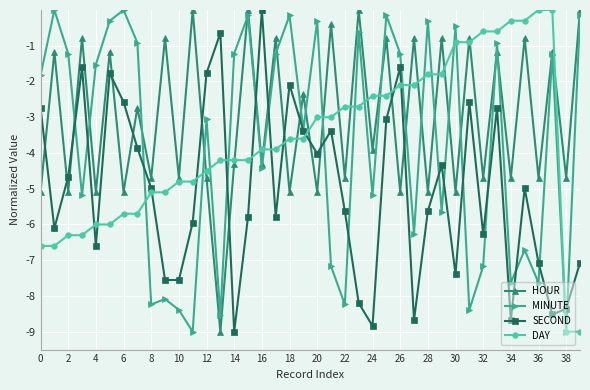

Which series has the largest total across all categories?

HOUR